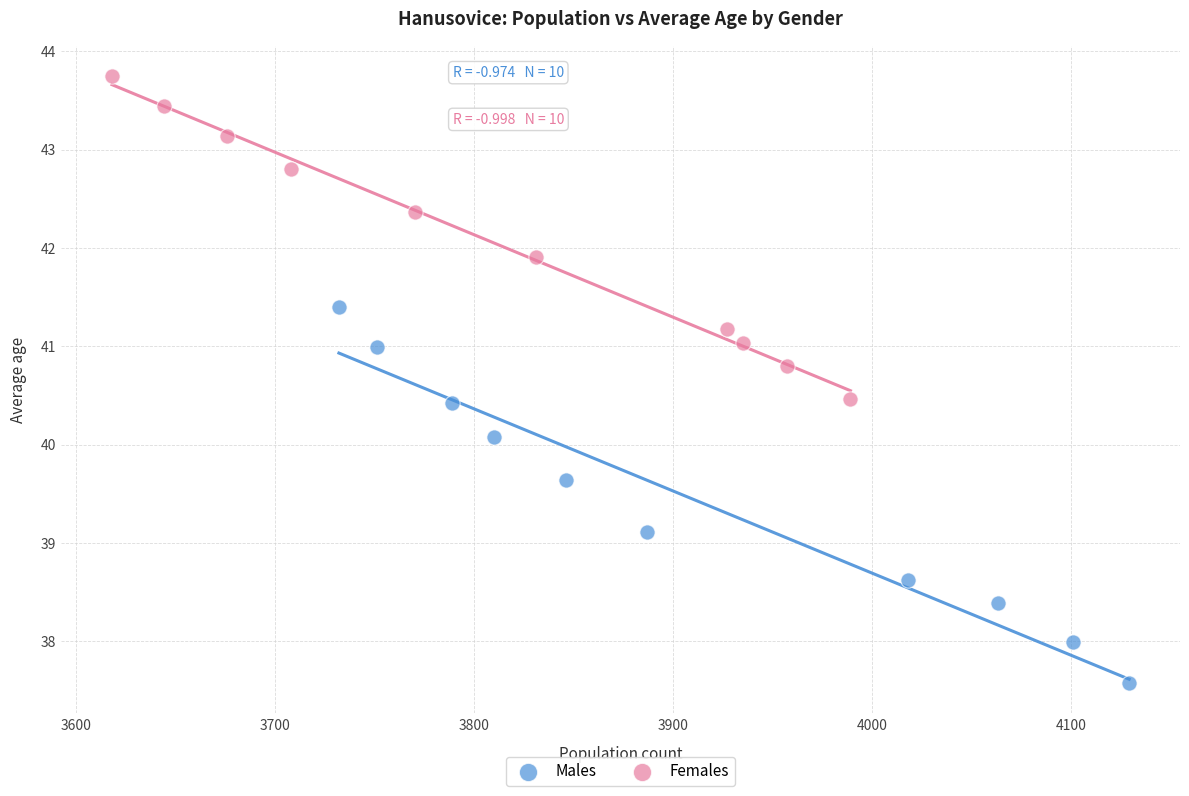

Which series has the largest Y range (max minus min)?

Males